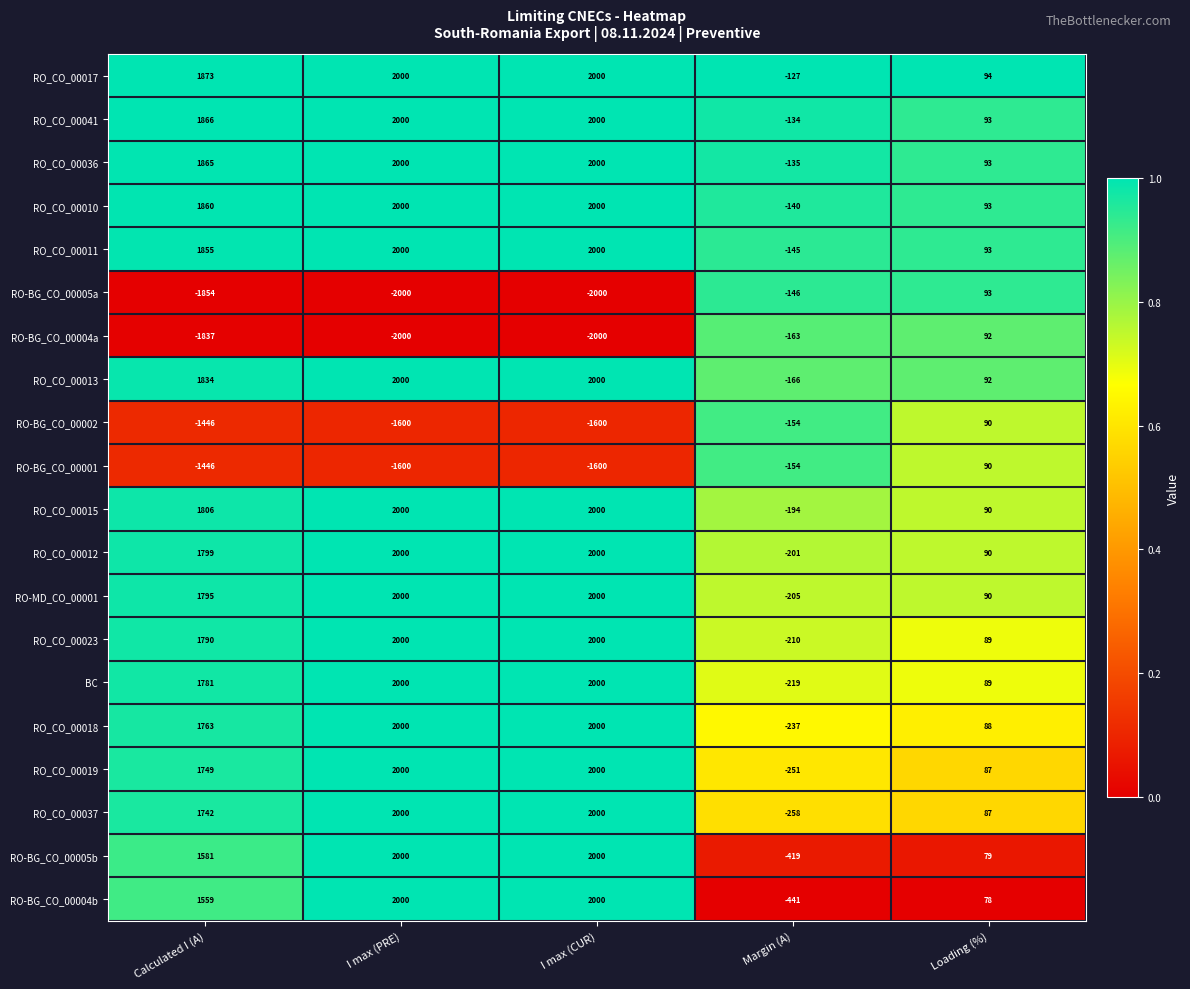

The RO-BG_CO_00004a series shows -489 at I max (PRE). True or false?

False